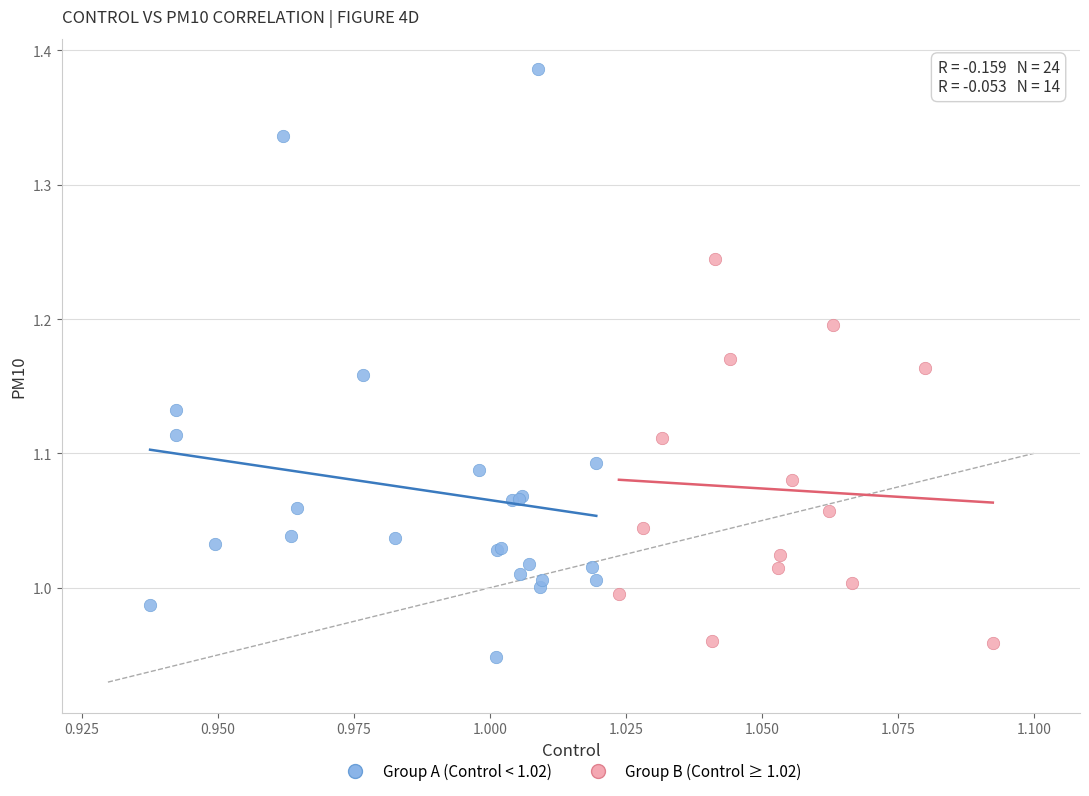

Which series has the largest Y range (max minus min)?

Group A (Control < 1.02)